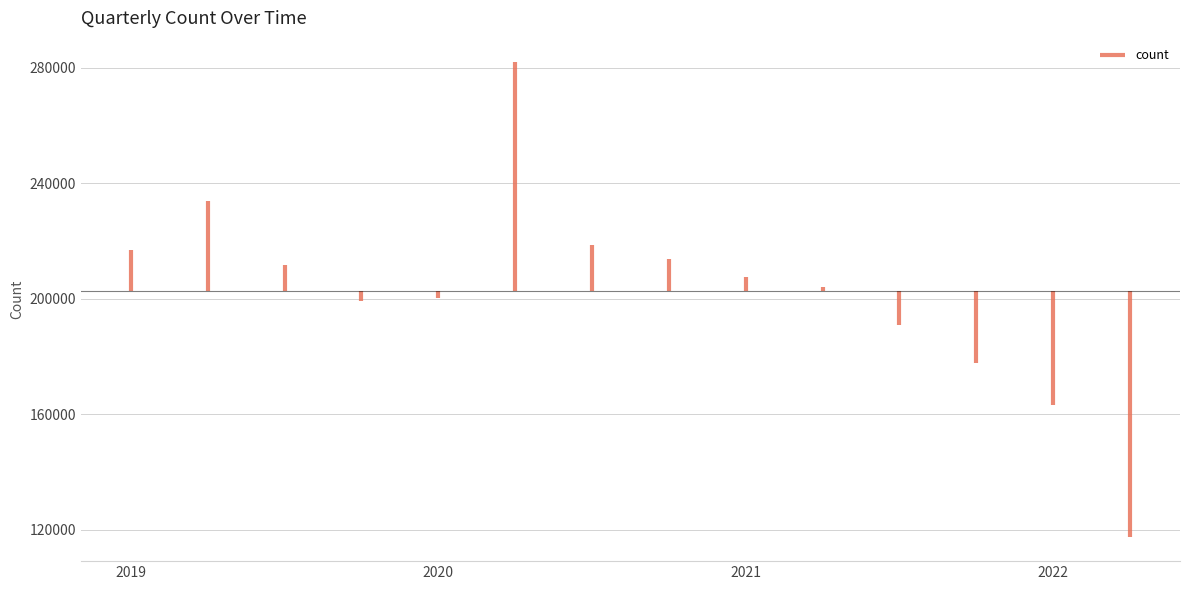

Which has a higher value, 2019-06-30 or 2021-09-30?

2019-06-30